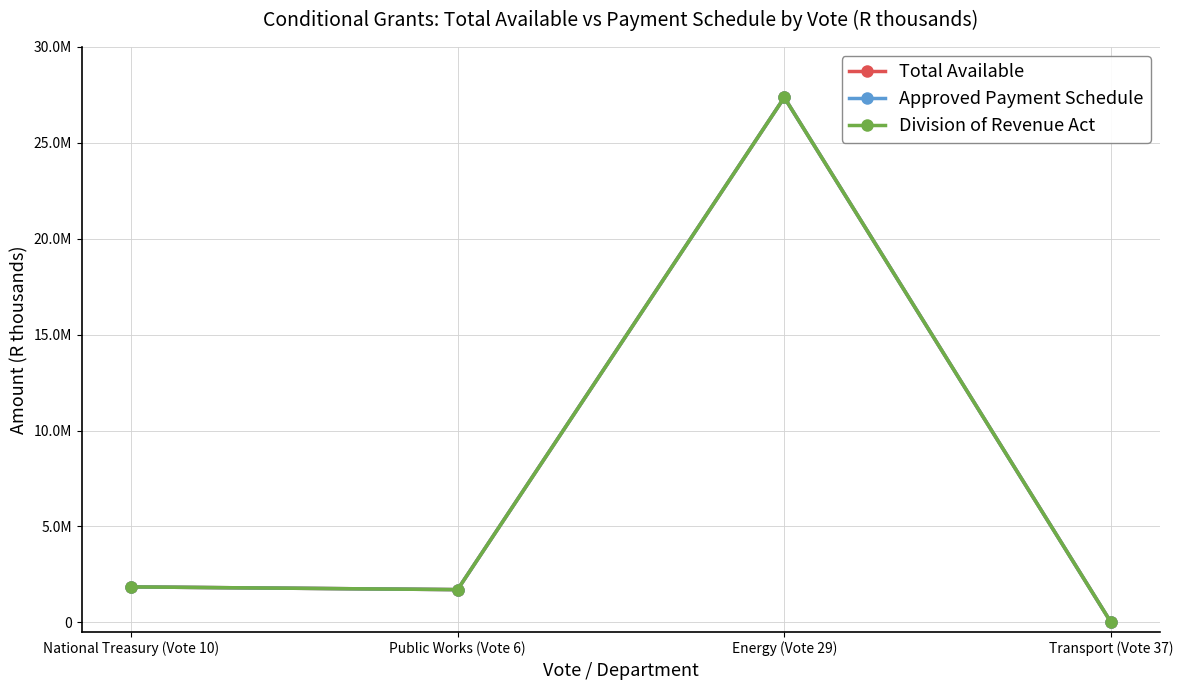

Does the chart have visible grid lines?

Yes